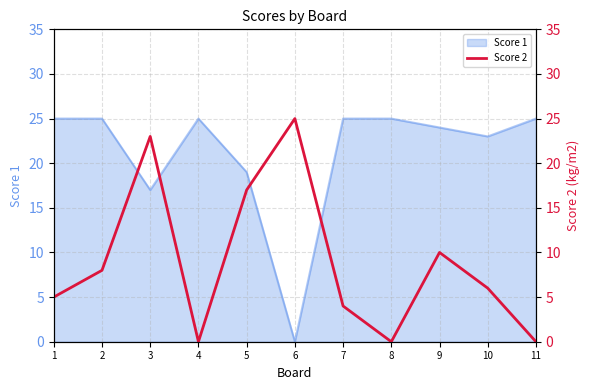

How many lines are shown in the chart?

1